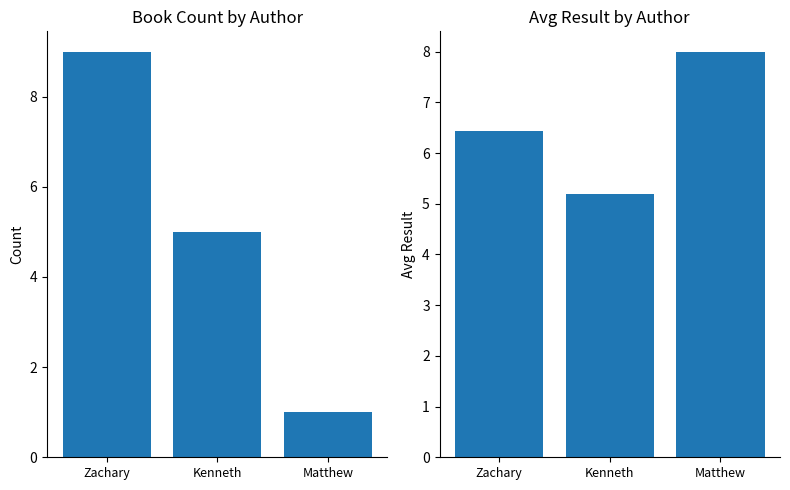

Is it true that Avg Result equals 2.2 at Matthew?

False